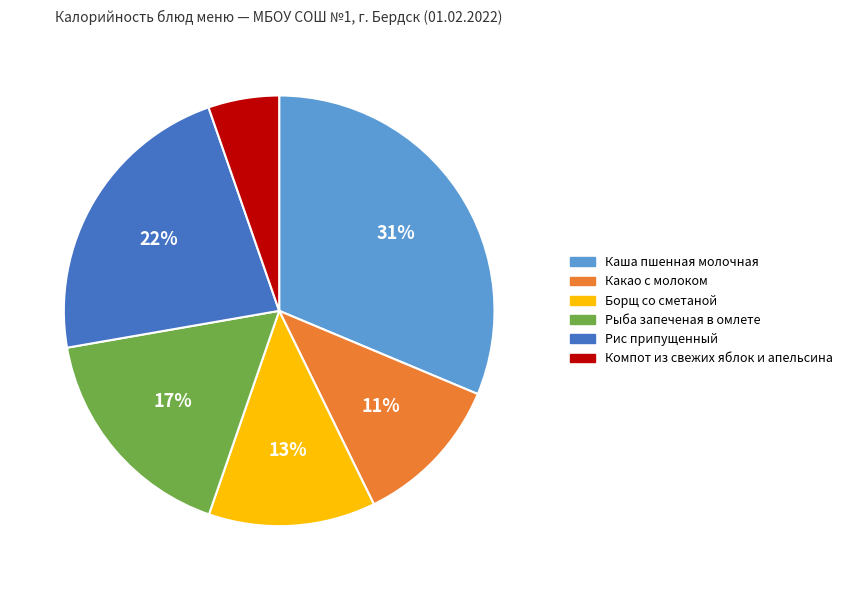

Does any single category account for the majority?

No